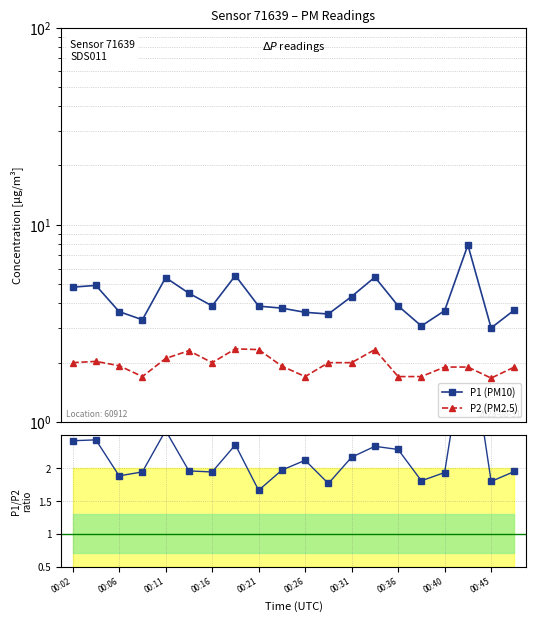

Does the chart display data point markers on the line(s)?

Yes